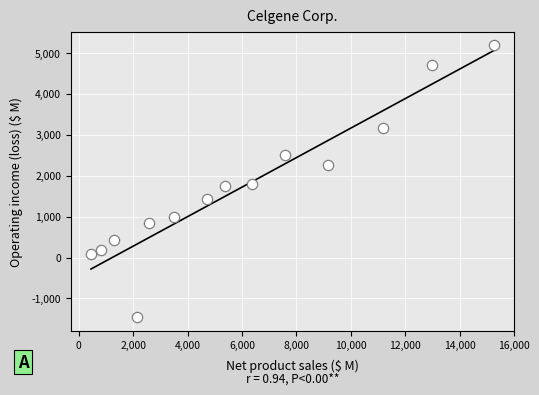

What is the range of Y values (max minus min)?

6655